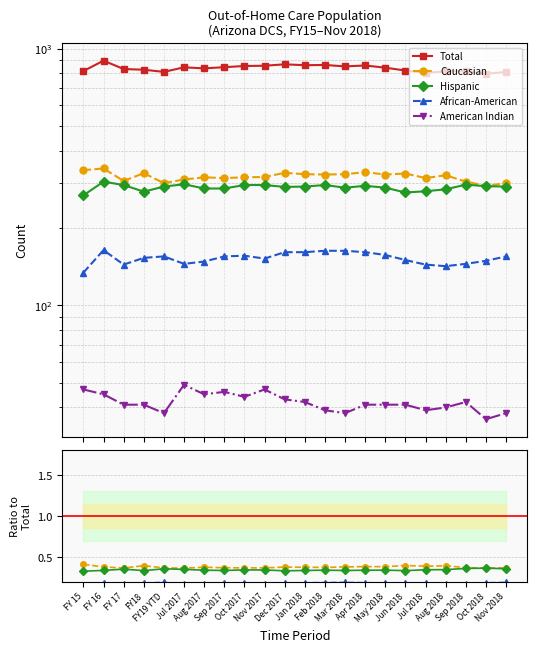

Reading left to right, what are all the values shown in this chart?

Total: 817.0	897.0	832.0	827.0	811.0	845.0	837.0	846.0	855.0	857.0	868.0	861.0	863.0	852.0	859.0	842.0	821.0	804.0	815.0	815.0	797.0	811.0
Caucasian: 0.4	0.4	0.4	0.4	0.4	0.4	0.4	0.4	0.4	0.4	0.4	0.4	0.4	0.4	0.4	0.4	0.4	0.4	0.4	0.4	0.4	0.4
Hispanic: 0.3	0.3	0.4	0.3	0.4	0.4	0.3	0.3	0.3	0.3	0.3	0.3	0.3	0.3	0.3	0.3	0.3	0.3	0.3	0.4	0.4	0.4
African-American: 0.2	0.2	0.2	0.2	0.2	0.2	0.2	0.2	0.2	0.2	0.2	0.2	0.2	0.2	0.2	0.2	0.2	0.2	0.2	0.2	0.2	0.2
American Indian: 0.1	0.1	0.0	0.0	0.0	0.1	0.1	0.1	0.1	0.1	0.0	0.0	0.0	0.0	0.0	0.0	0.0	0.0	0.0	0.1	0.0	0.0